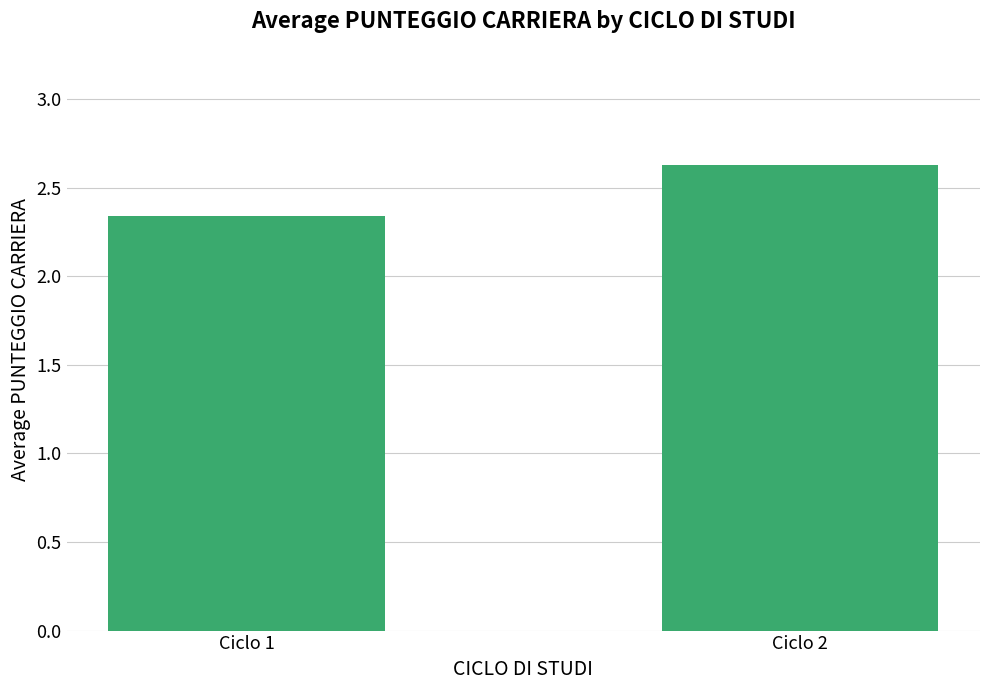

What is the sum of all values?

5.0